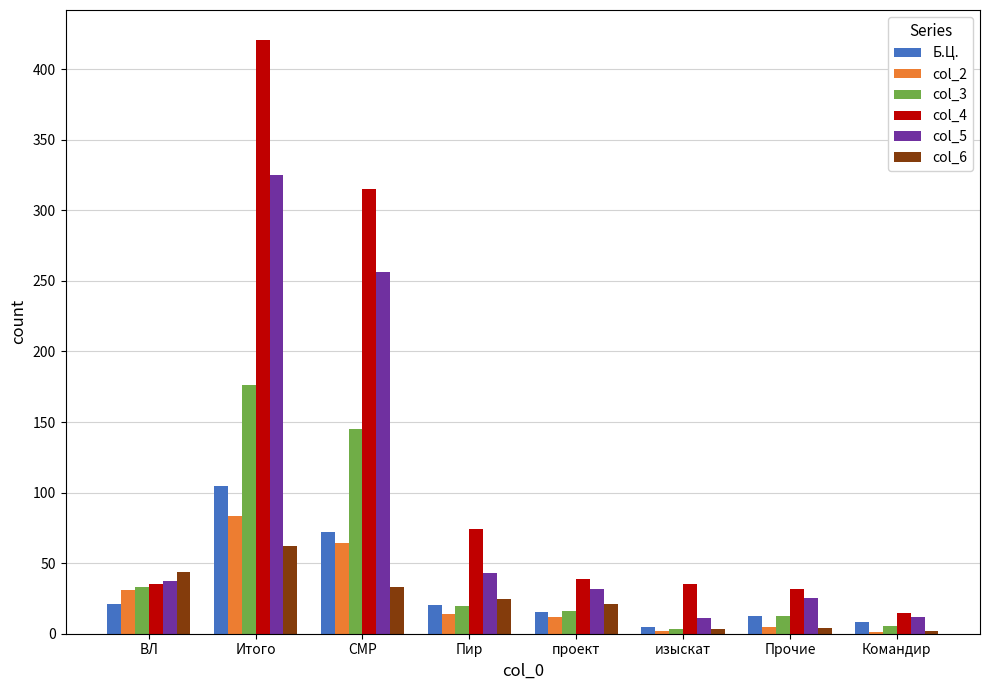

What are all the series names shown in the legend?

Б.Ц., col_2, col_3, col_4, col_5, col_6